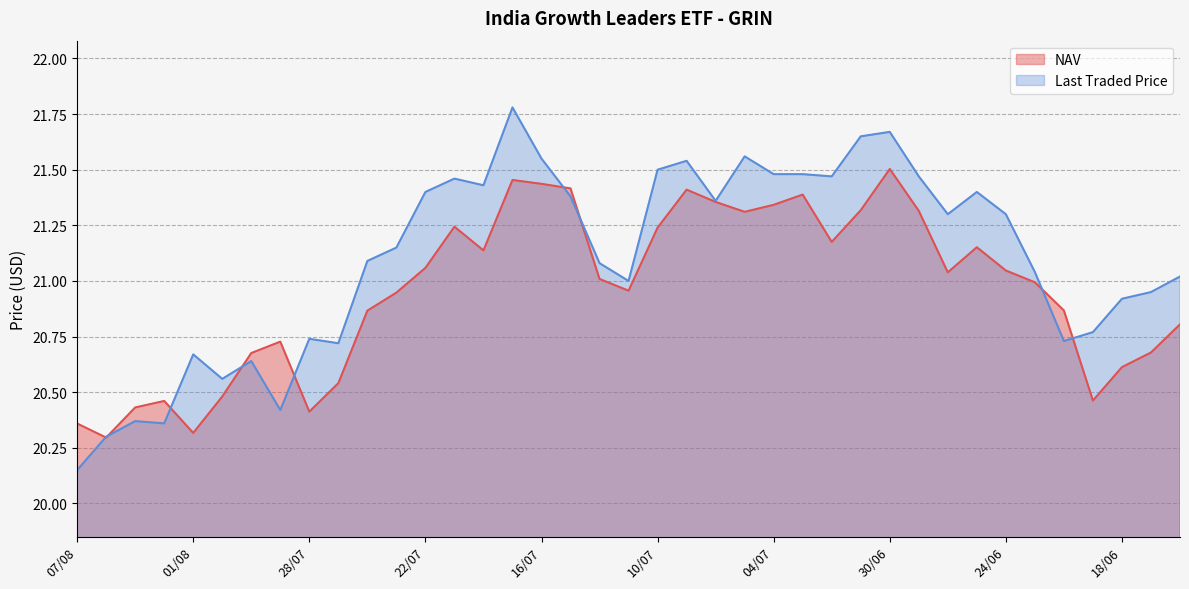

Does the chart have visible grid lines?

Yes